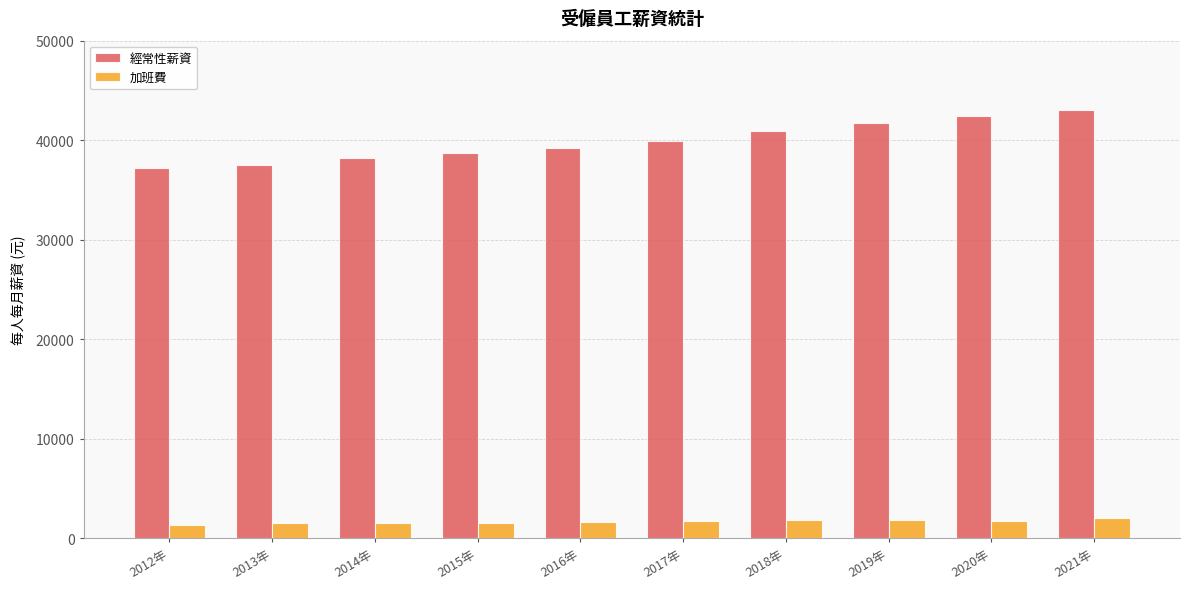

Rank the series by their maximum value, from highest to lowest.

經常性薪資, 加班費